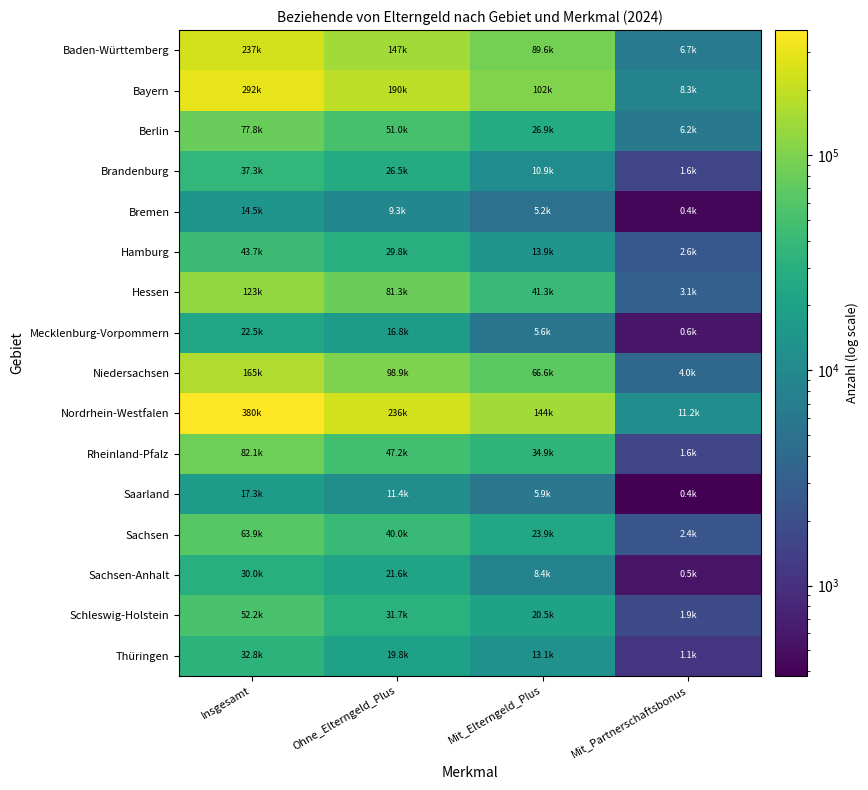

What is the smallest value displayed?

381